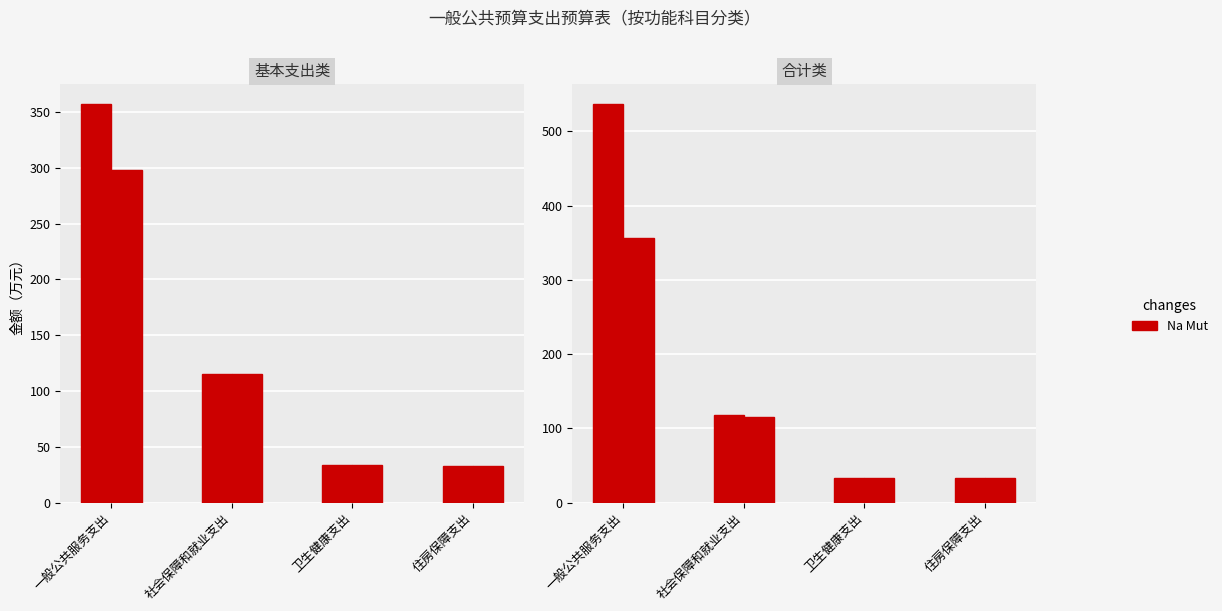

At how many categories does at least one series exceed 332?

1